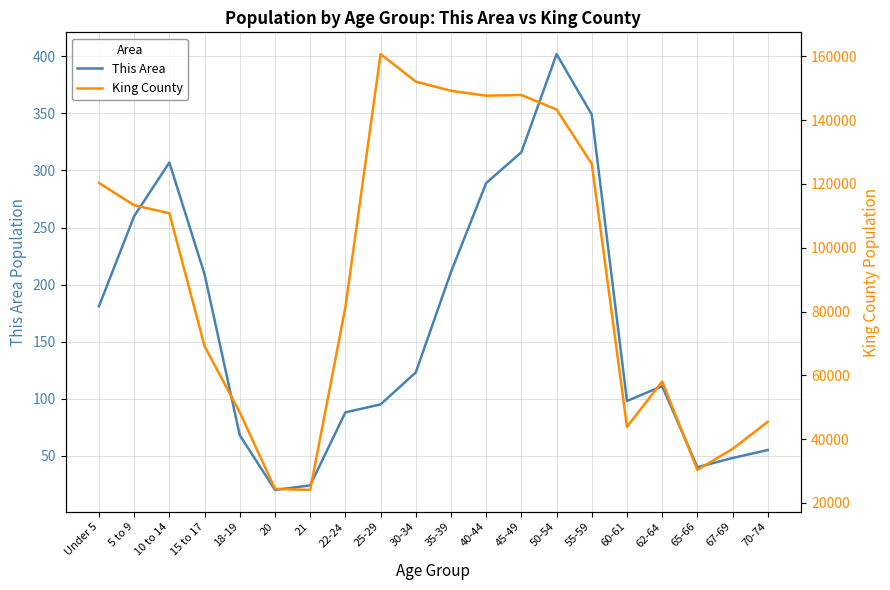

How many lines are shown in the chart?

2